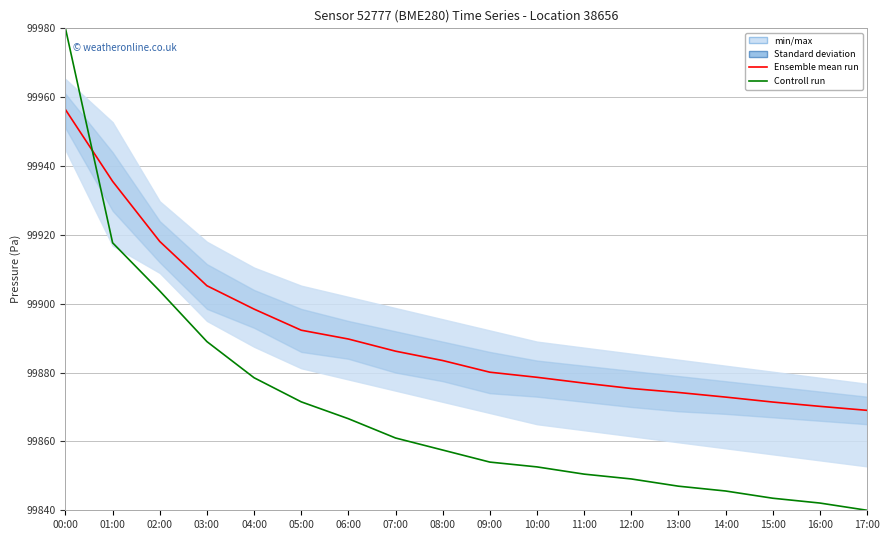

What is the sum of the Controll run values at 01:00 and 17:00?

199757.7